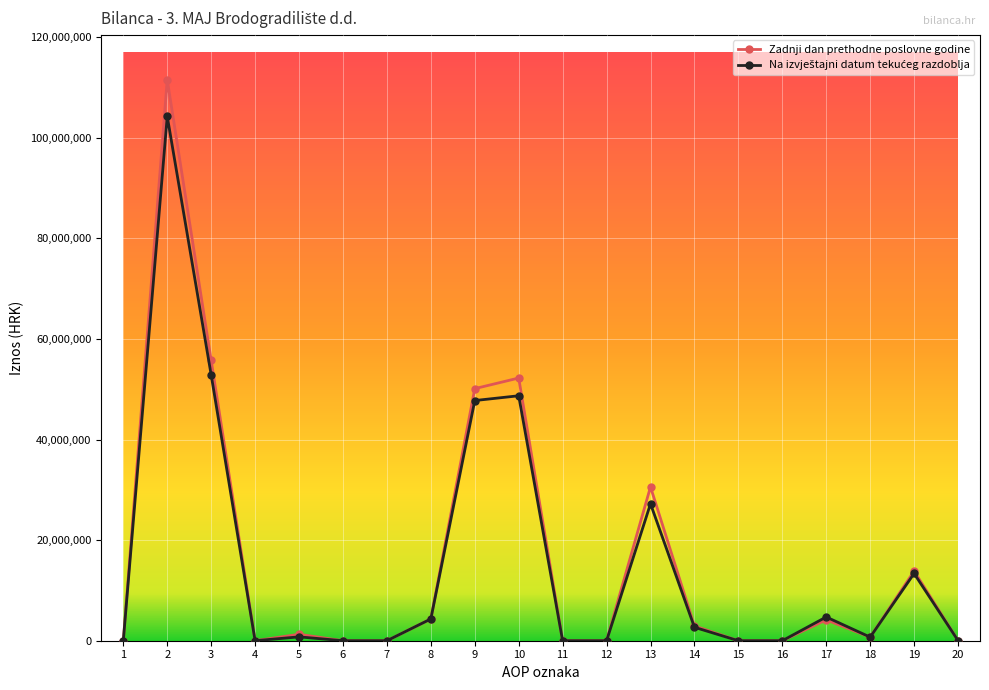

What is the difference between the maximum and minimum values in the Zadnji dan prethodne poslovne godine series?

111539807